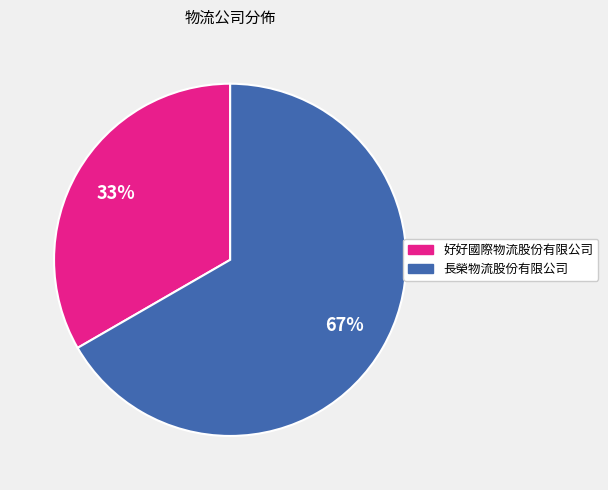

What percentage is the 好好國際物流股份有限公司 slice, to the nearest percent?

33%